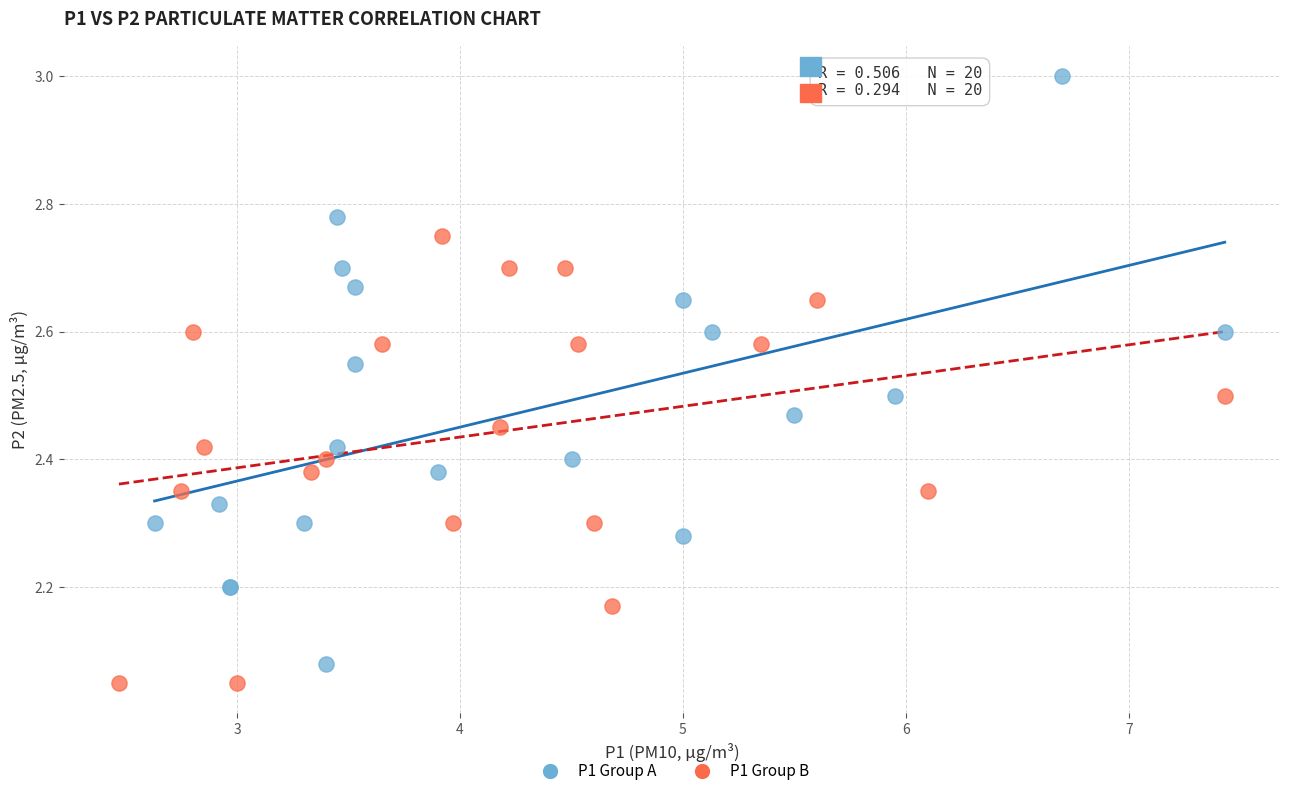

Which series reaches the maximum Y coordinate?

P1 Group A